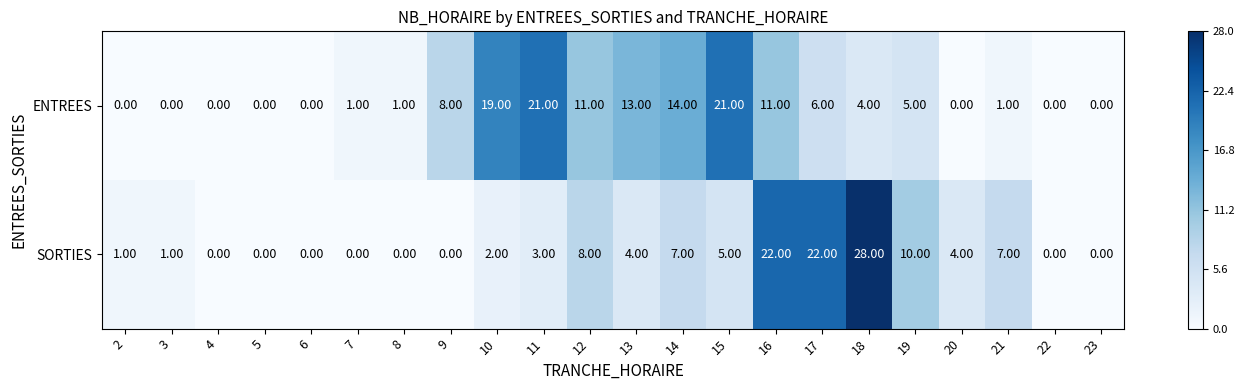

Rank the series by their average value, from highest to lowest.

ENTREES, SORTIES